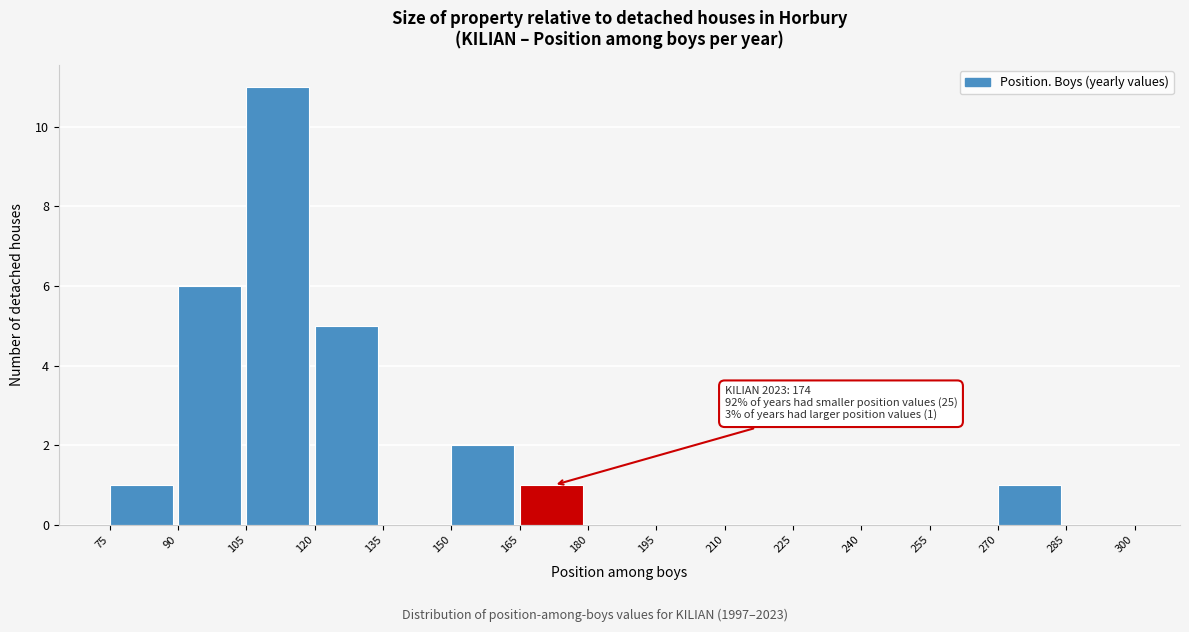

Which range on the x-axis has the tallest bar?

105 to 120